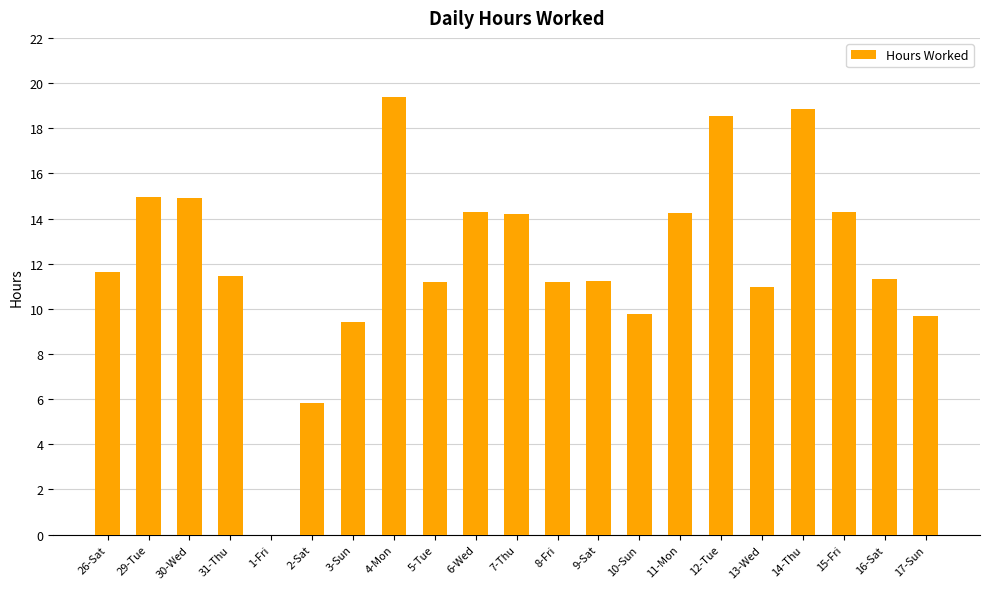

Which category has the highest value across all series?

4-Mon